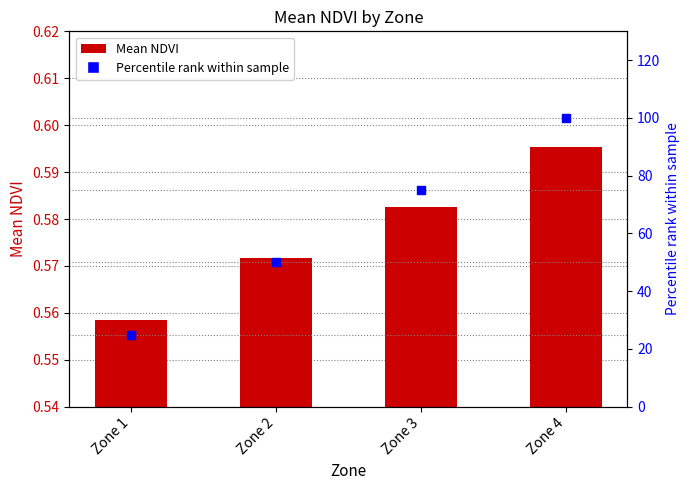

Which series has the widest spread of Y values?

Percentile rank